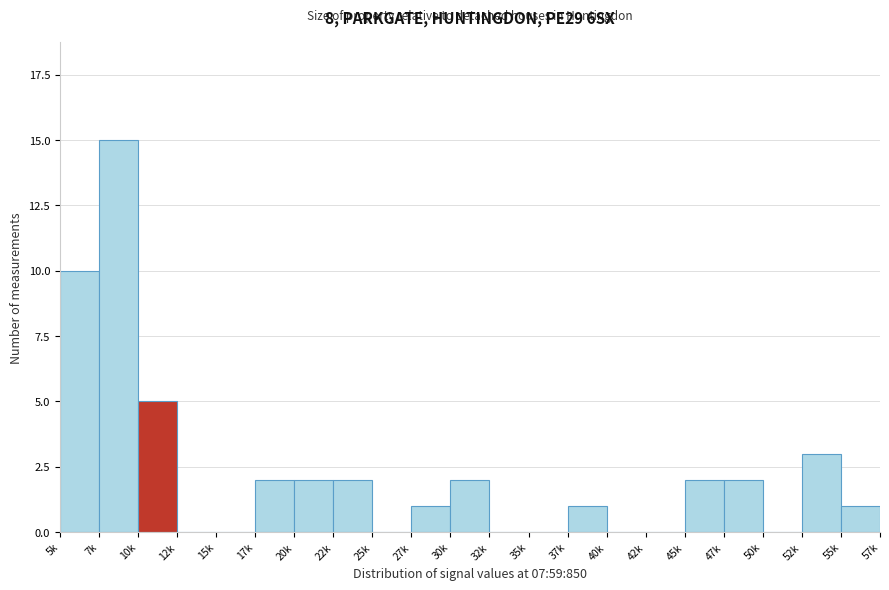

Reading right to left, list all the values displayed in this chart.

55k=1	52k=3	50k=0	47k=2	45k=2	42k=0	40k=0	37k=1	35k=0	32k=0	30k=2	27k=1	25k=0	22k=2	20k=2	17k=2	15k=0	12k=0	10k=5	7k=15	5k=10